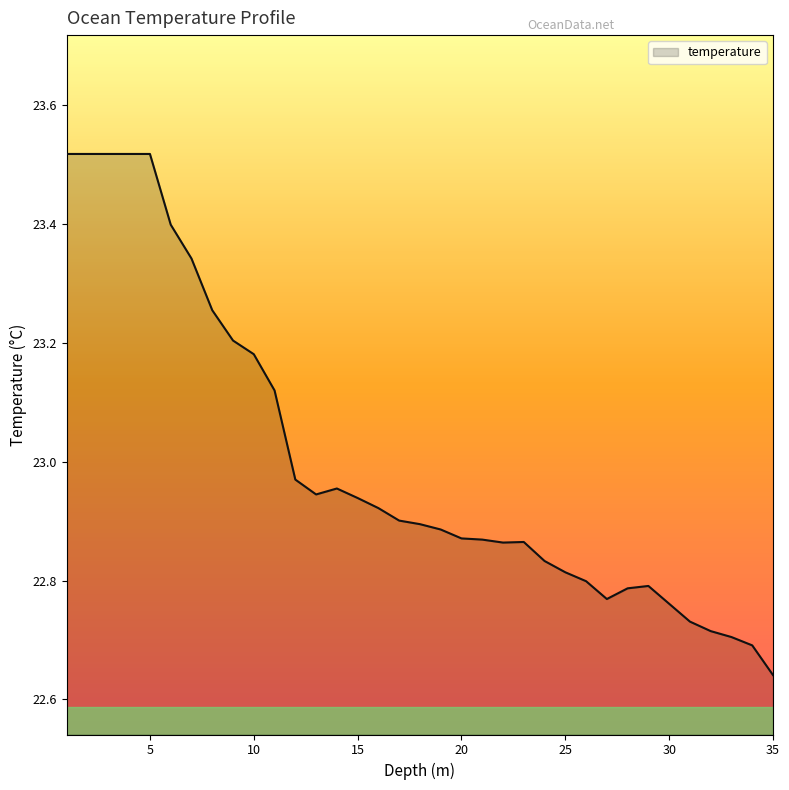

What is the difference between the maximum and minimum values?

0.9